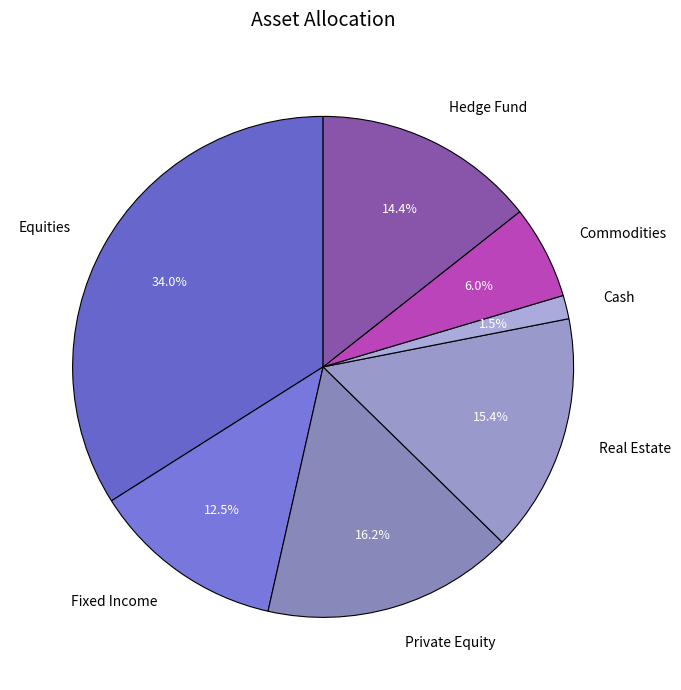

Is it true that Commodities is 1% of the pie?

False